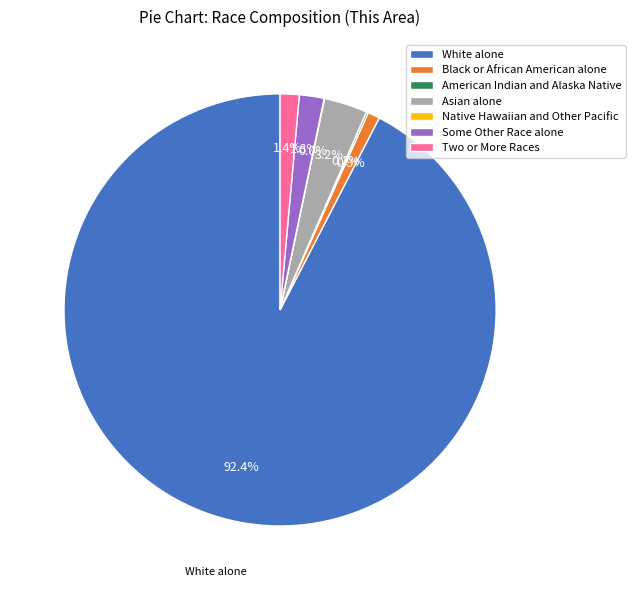

Which slice is the largest?

White alone